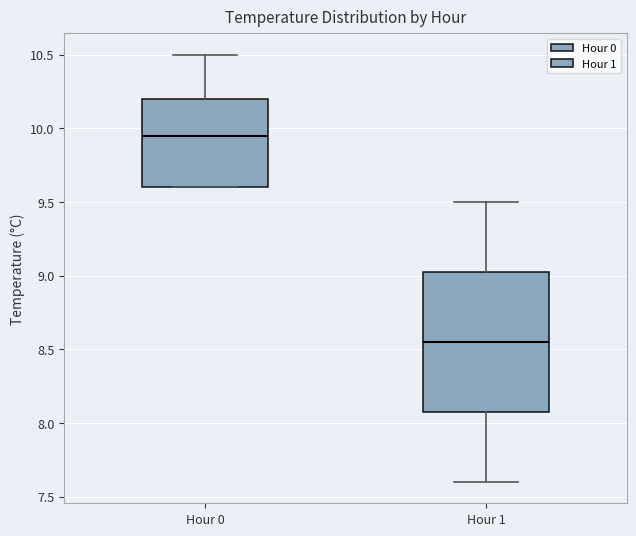

Reading left to right, transcribe this box plot: for each box, give where its median line is, the range the box spans, and where its two whiskers end, as read against the y-axis. The values are not printed on the chart, so give them approximately, as read against the axis.

Hour 0: median 9.95, box 9.60 to 10.20, whiskers 9.60 to 10.50
Hour 1: median 8.55, box 8.10 to 9.05, whiskers 7.60 to 9.50